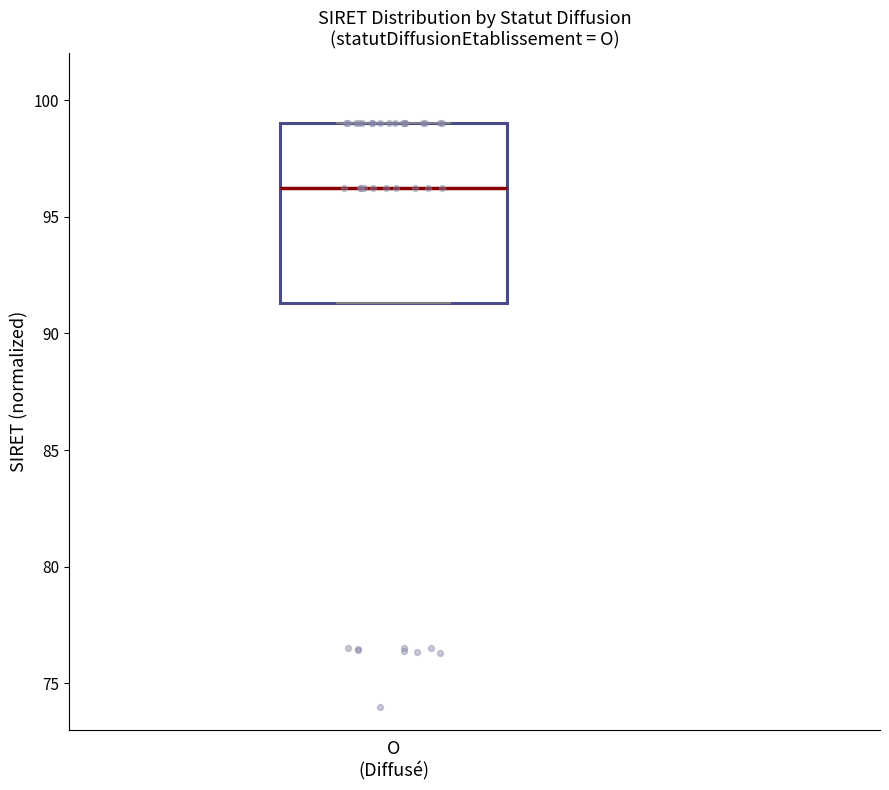

Transcribe this box plot: give where the median line is, the range the box spans, and where the two whiskers end, as read against the y-axis. The values are not printed on the chart, so give them approximately, as read against the axis.

median 96.0, box 91.5 to 99.0, whiskers 91.5 to 99.0